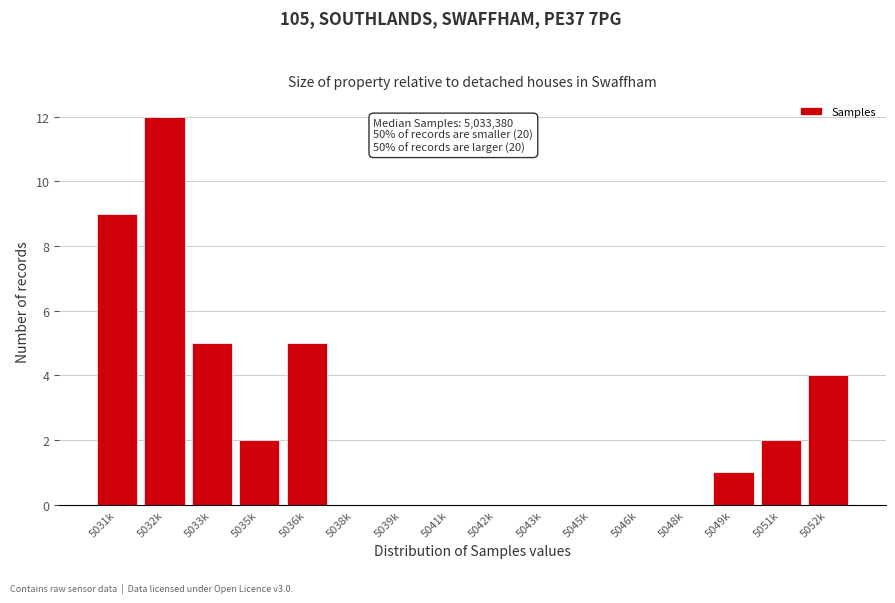

Reading left to right, what are all the values shown in this chart?

5031k=9	5032k=12	5033k=5	5035k=2	5036k=5	5038k=0	5039k=0	5041k=0	5042k=0	5043k=0	5045k=0	5046k=0	5048k=0	5049k=1	5051k=2	5052k=4